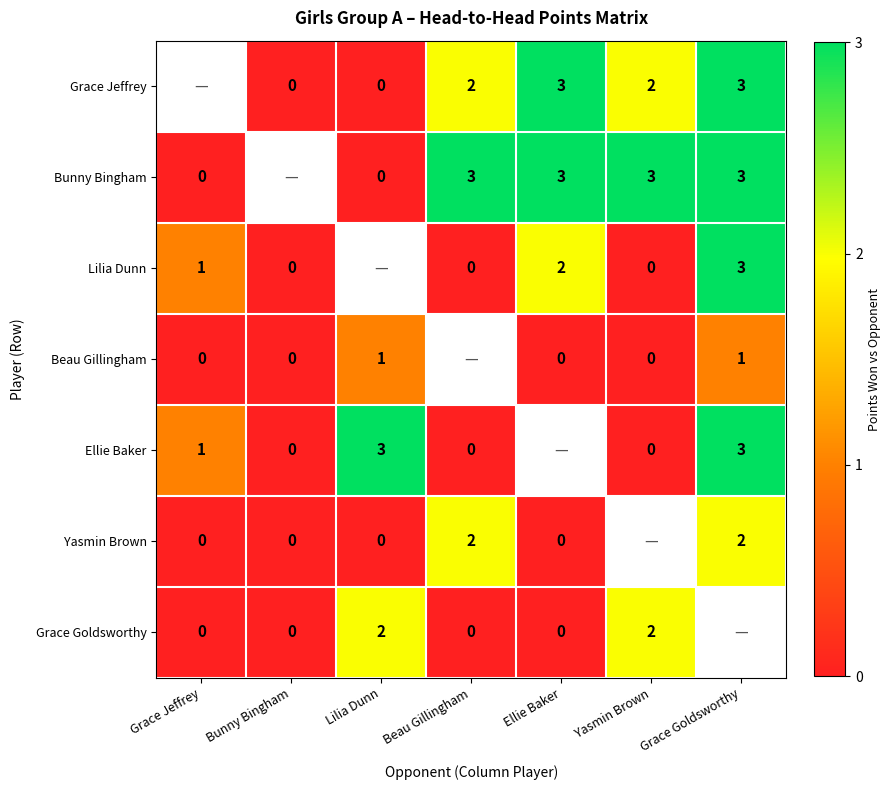

The Bunny Bingham series shows 5 at Beau Gillingham. True or false?

False